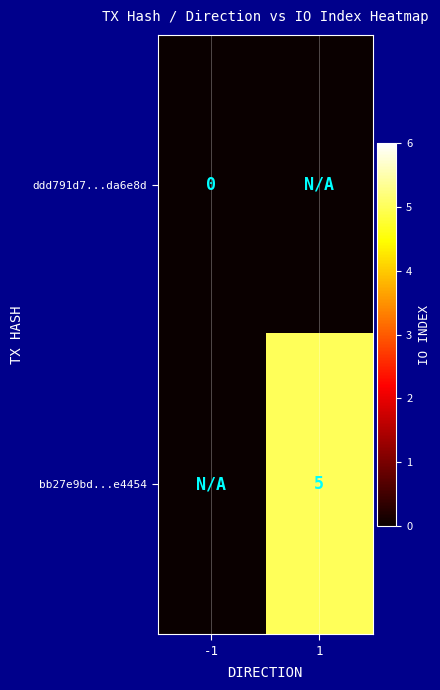

Is the value of bb27e9bd...e4454 at 1 greater than the value of ddd791d7...da6e8d at -1?

Yes